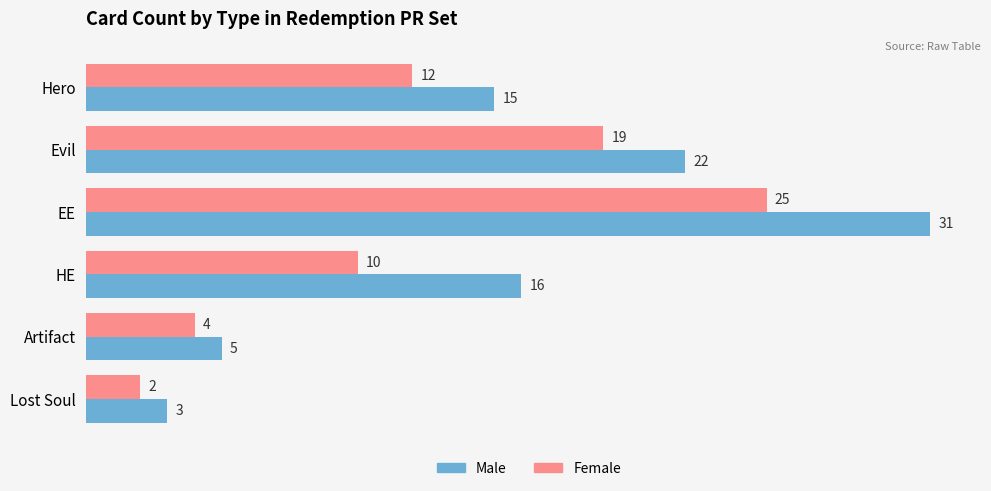

Which series has the largest total across all categories?

Male